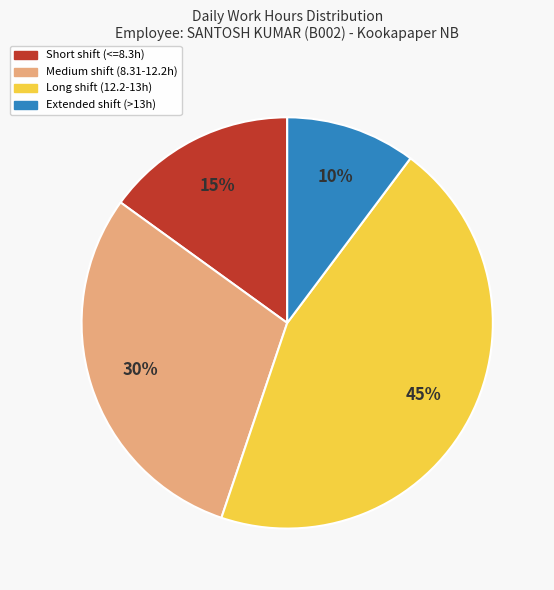

Count the number of slices in the pie.

4